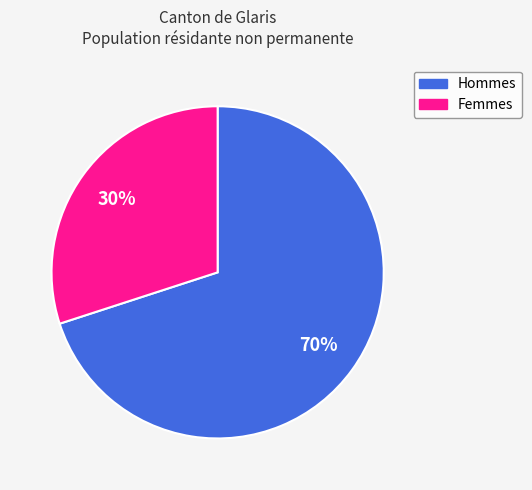

Count the number of slices in the pie.

2